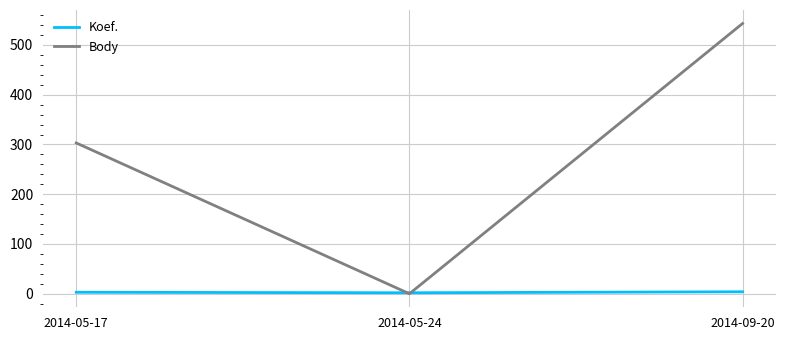

Which series has the widest spread of values?

Body